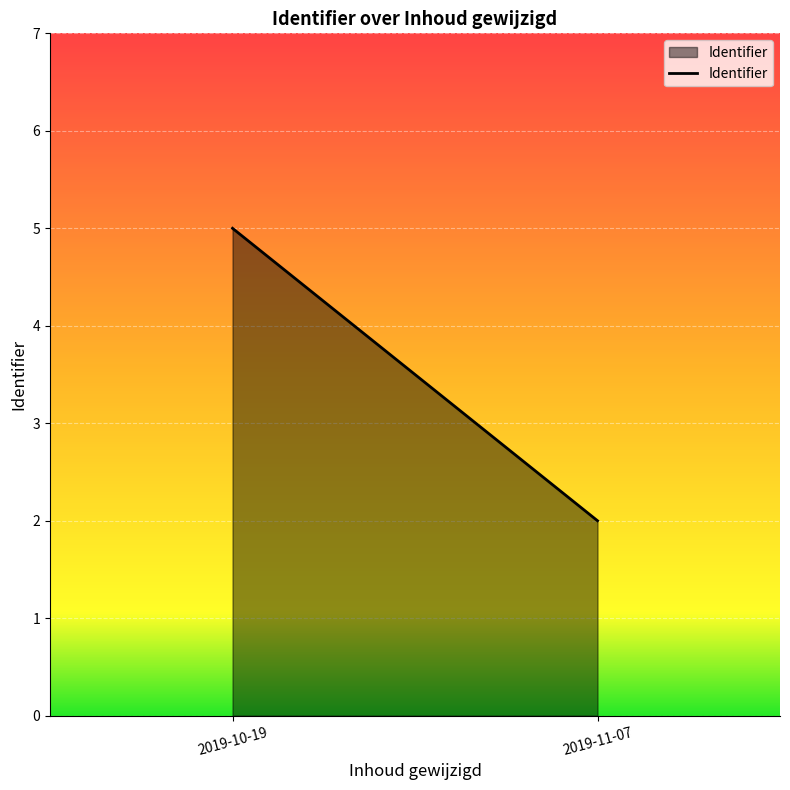

Which label corresponds to the smallest value in the chart?

2019-11-07